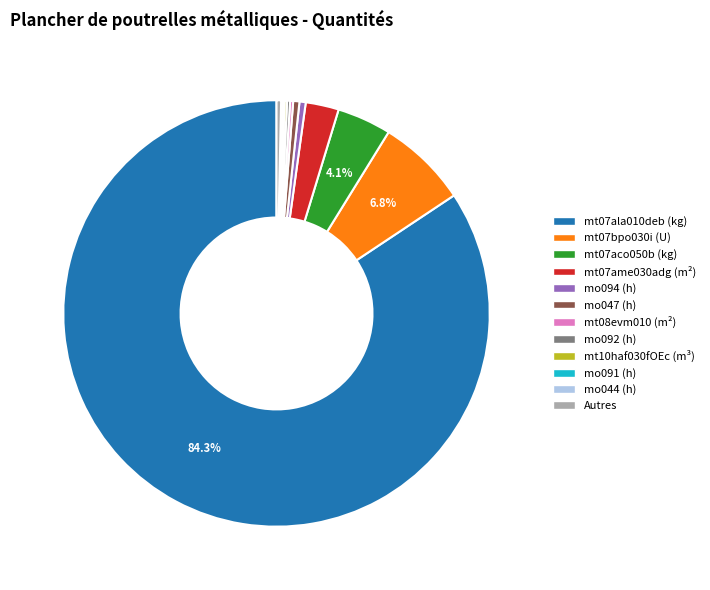

To the nearest percent, what percentage of the pie is mt07aco050b (kg)?

4%